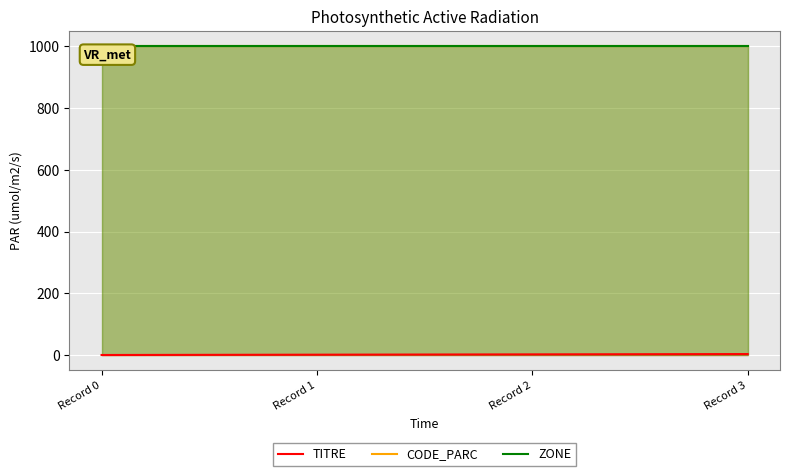

Reading left to right, what are all the values shown in this chart?

TITRE: 0.0	1.0	2.0	3.0
CODE_PARC: 1000.0	1000.0	1000.0	1000.0
ZONE: 1000.0	1000.0	1000.0	1000.0